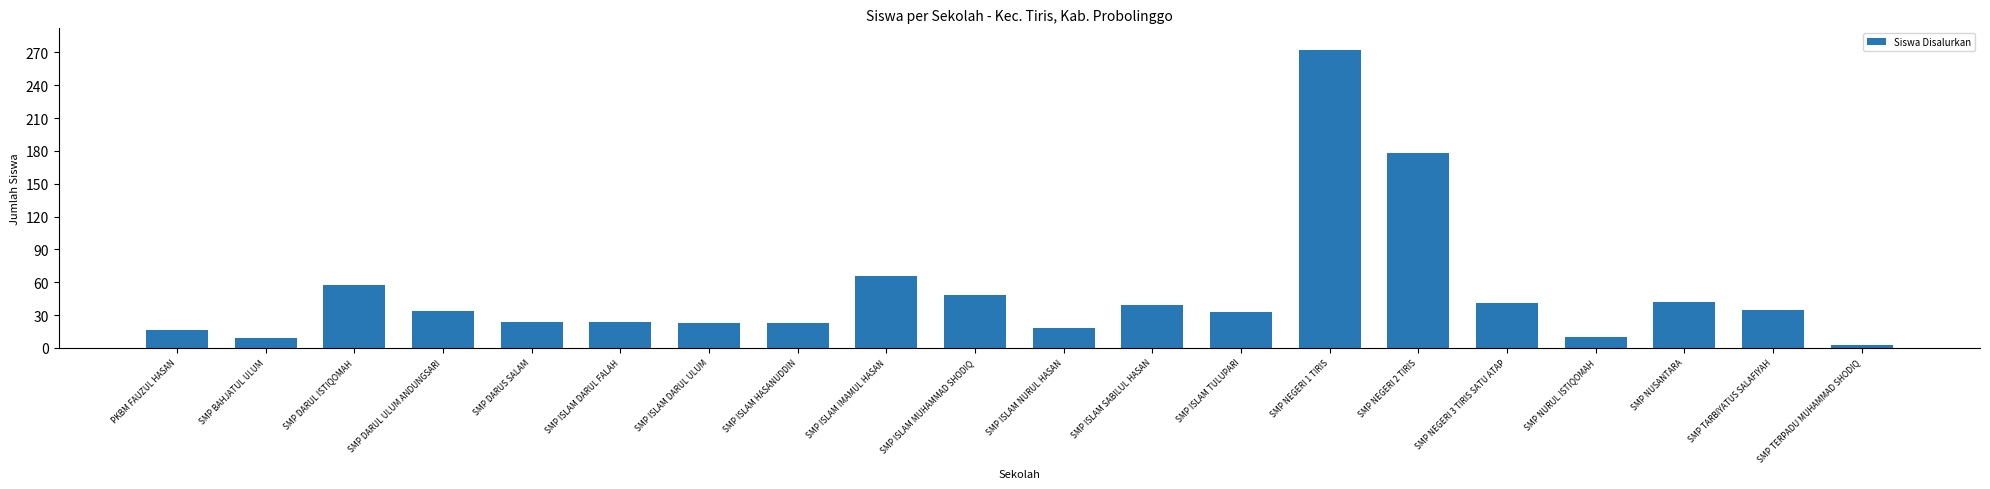

True or false: the data shows 24 at SMP ISLAM DARUL FALAH.

True